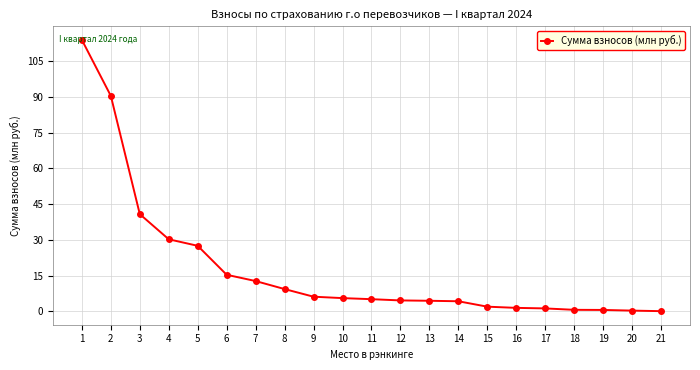

What is the difference between the maximum and second lowest values?

113.5